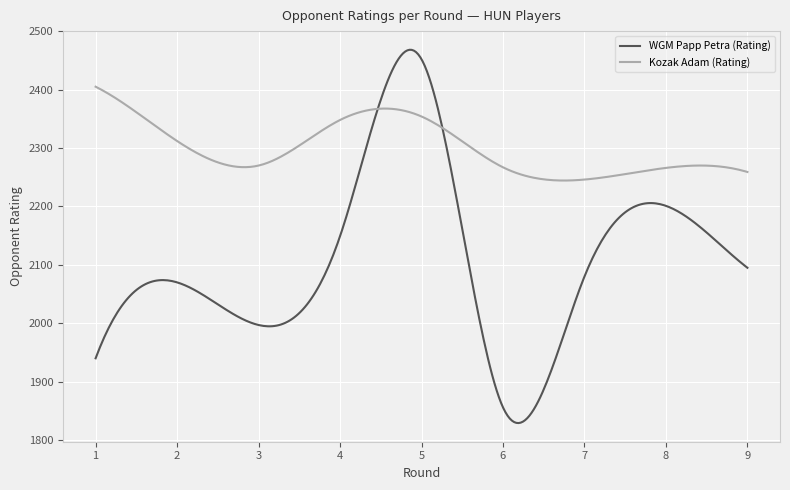

What is the smallest value displayed?

1829.1